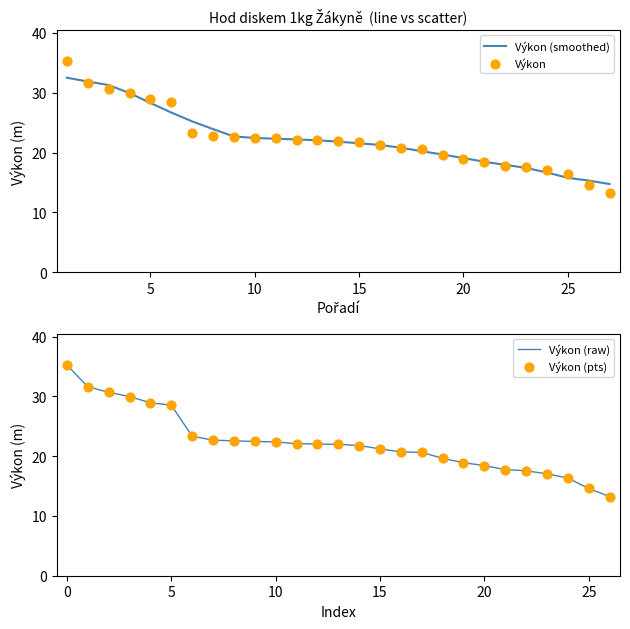

Is the value of Výkon (raw) at 25 greater than the value of Výkon at 14?

Yes